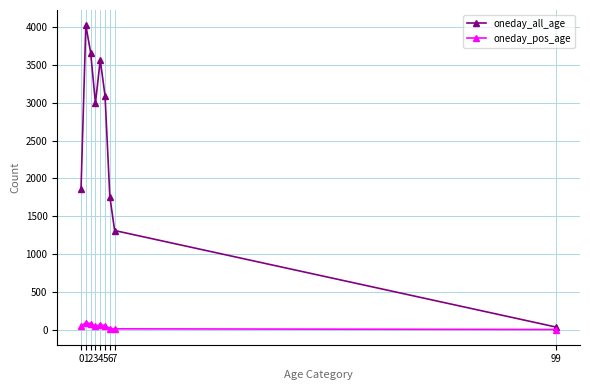

What is the difference between the maximum and minimum values in the oneday_all_age series?

3992